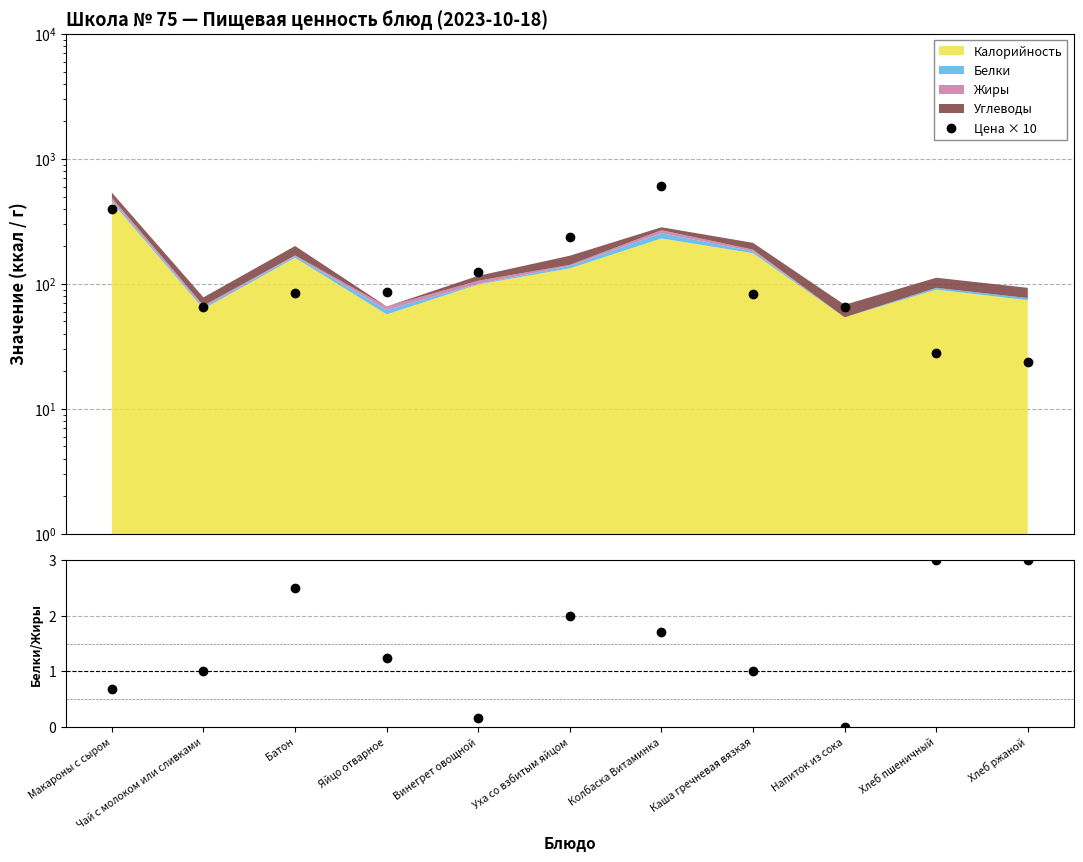

Rank the categories by Цена × 10 value from lowest to highest.

Хлеб ржаной, Хлеб пшеничный, Напиток из сока, Чай с молоком или сливками, Каша гречневая вязкая, Батон, Яйцо отварное, Винегрет овощной, Уха со взбитым яйцом, Макароны с сыром, Колбаска Витаминка